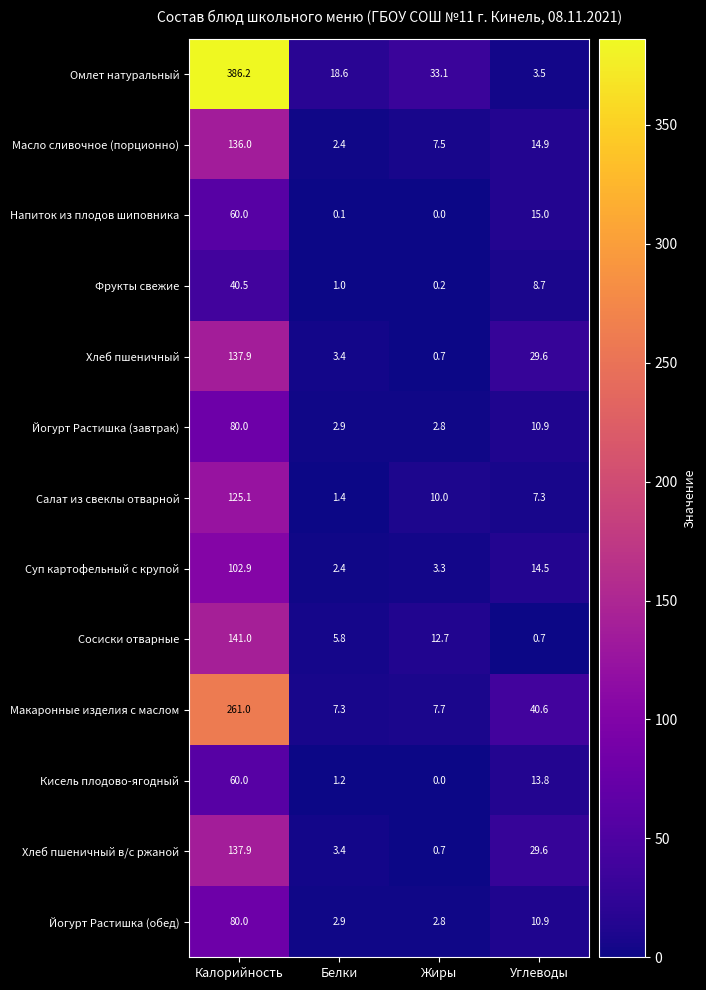

What is the difference between the maximum and minimum values in the Сосиски отварные series?

140.3